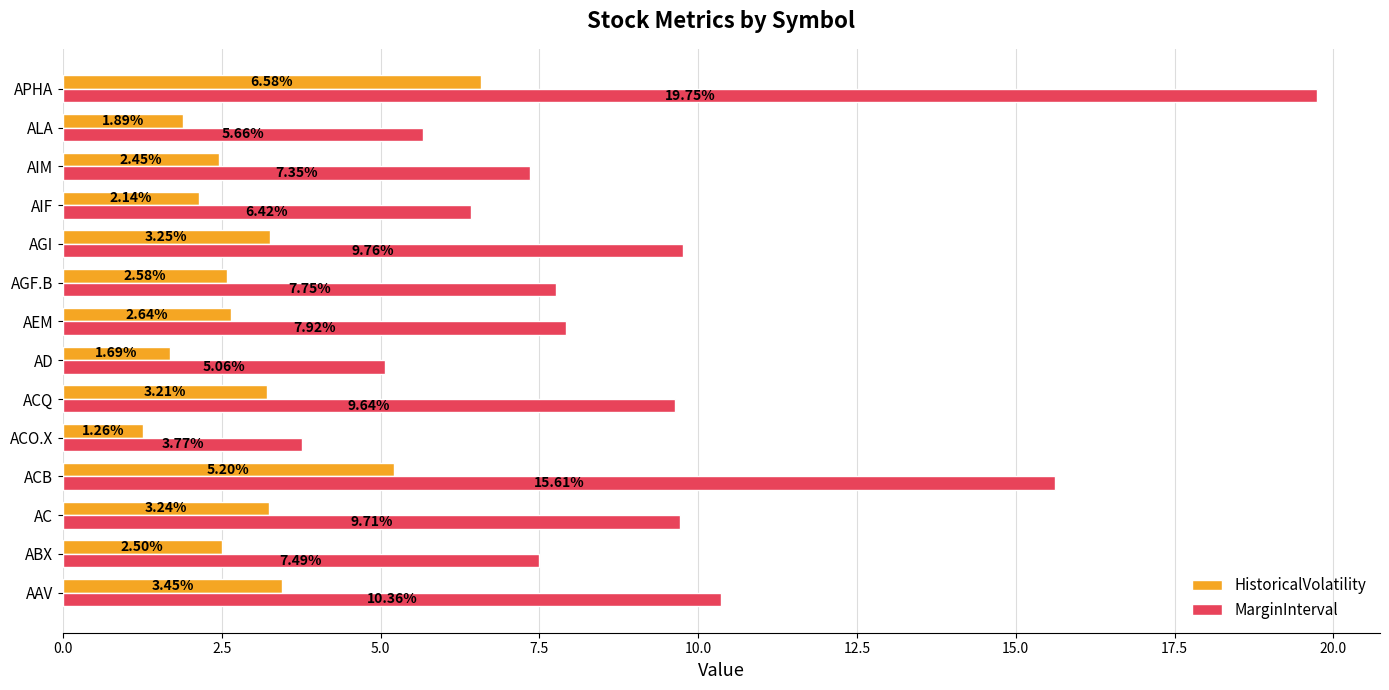

Rank the categories by MarginInterval value from highest to lowest.

APHA, ACB, AAV, AGI, AC, ACQ, AEM, AGF.B, ABX, AIM, AIF, ALA, AD, ACO.X